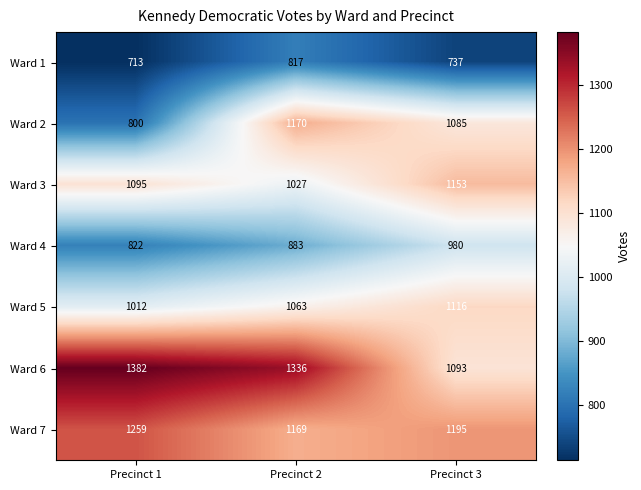

True or false: Ward 6 has a value of 1382 at Precinct 1.

True